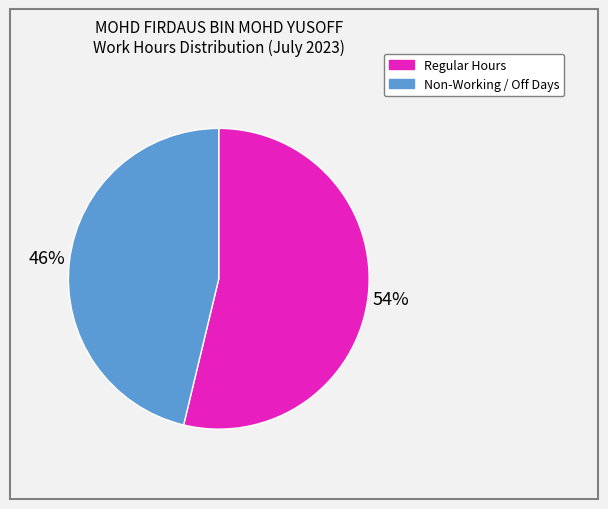

Rank the categories by value from lowest to highest.

Non-Working / Off Days, Regular Hours